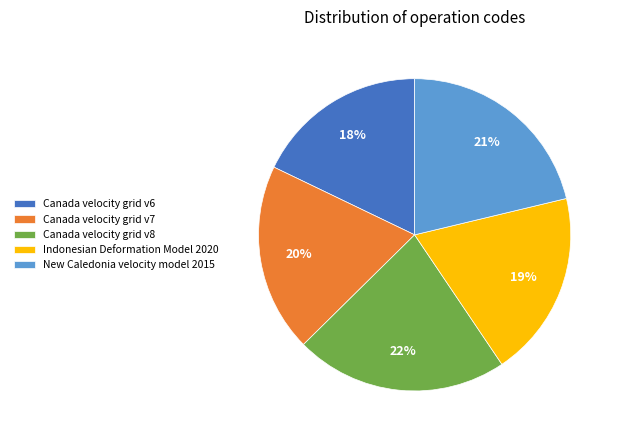

What percentage is the Canada velocity grid v7 slice, to the nearest percent?

20%